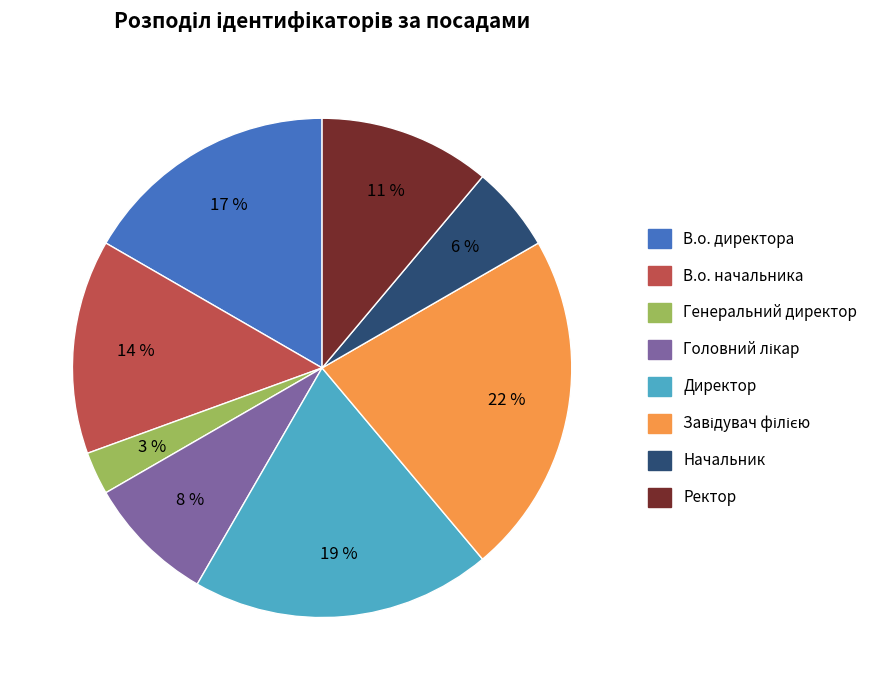

Does Начальник represent more than half of the total?

No